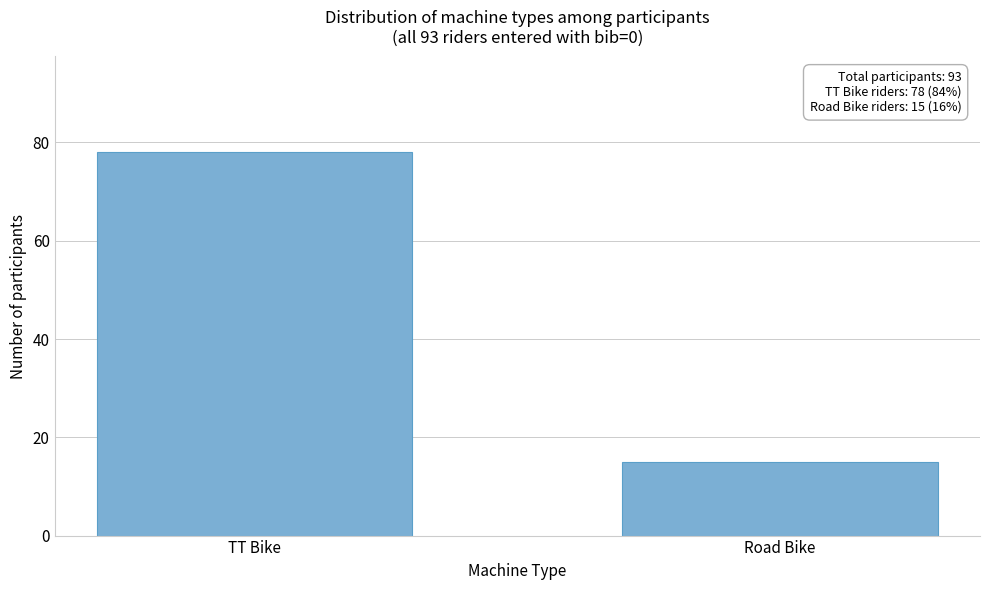

Reading right to left, extract all data points from this chart.

15	78